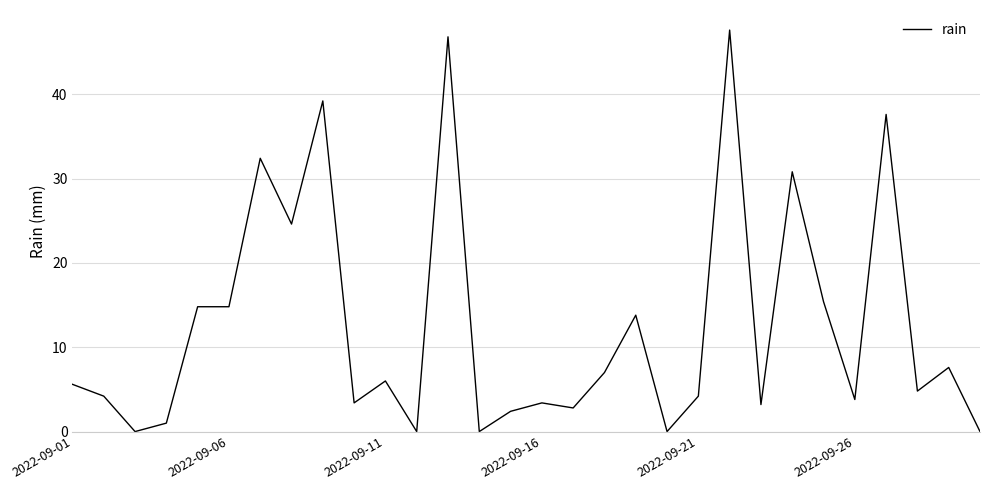

What is the maximum value shown in the chart?

47.6